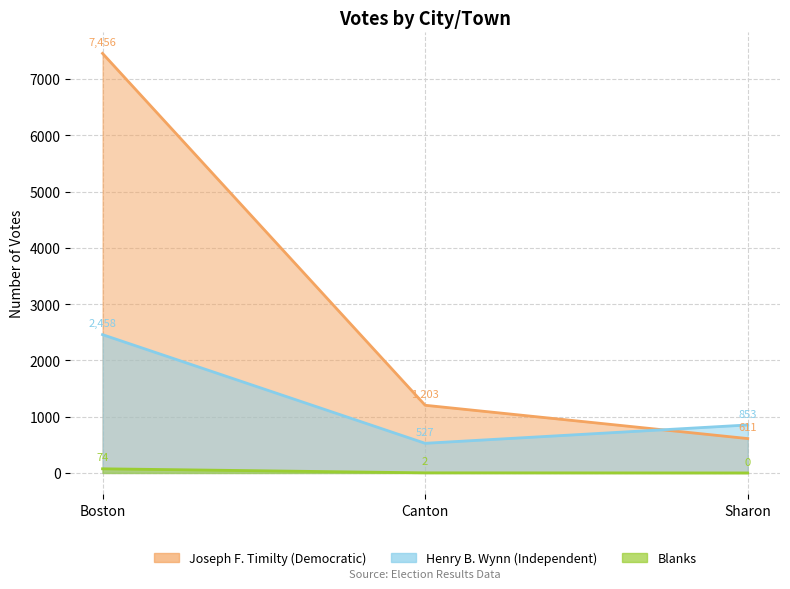

Which label corresponds to the largest value in the chart?

Boston